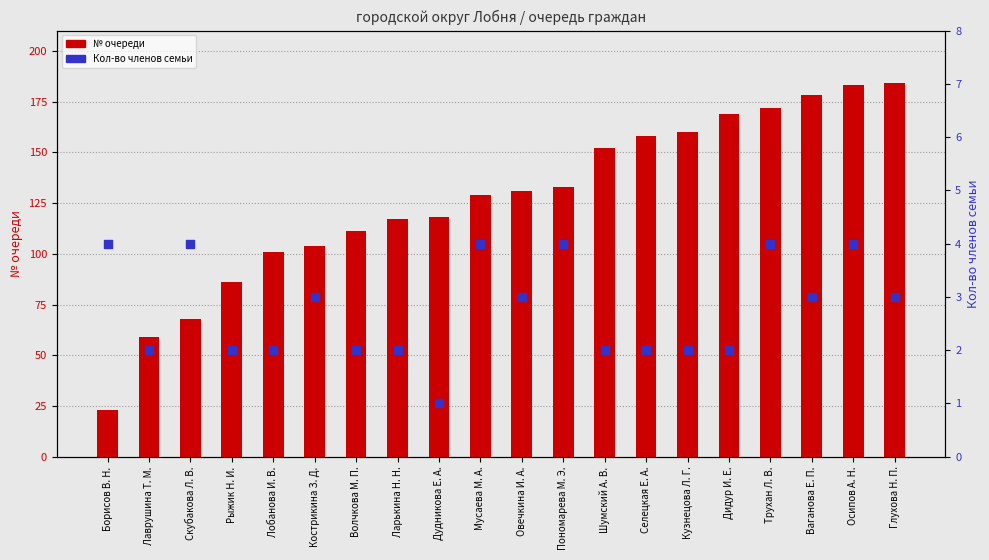

Is the value of № очереди at Осипов А. Н. greater than the value of Кол-во членов семьи at Лобанова И. В.?

Yes